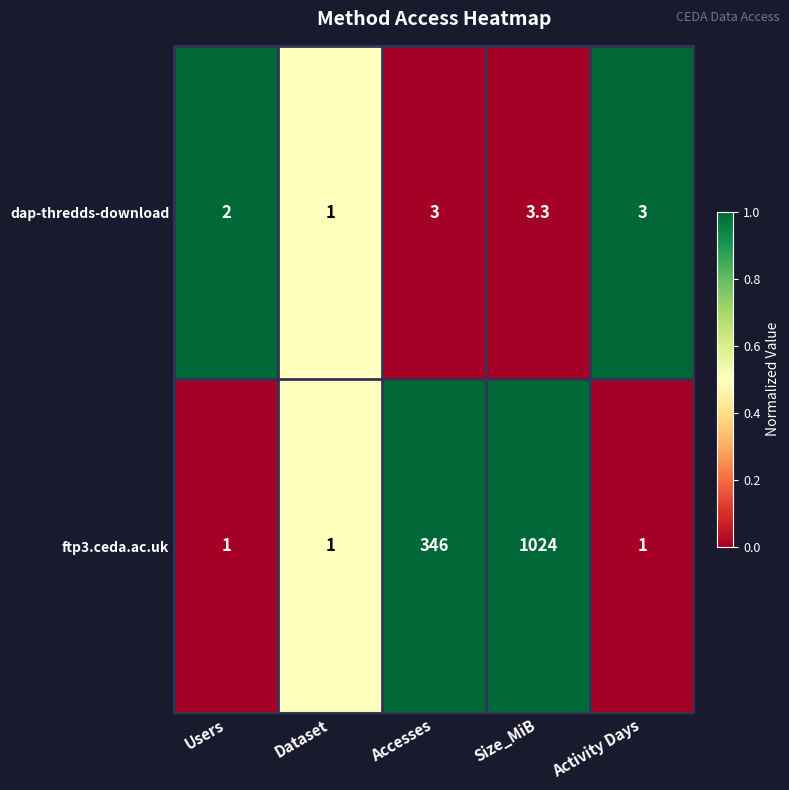

Reading right to left, list all the values displayed in this chart.

dap-thredds-download: 3.0	3.3	3.0	1.0	2.0
ftp3.ceda.ac.uk: 1.0	1024.0	346.0	1.0	1.0